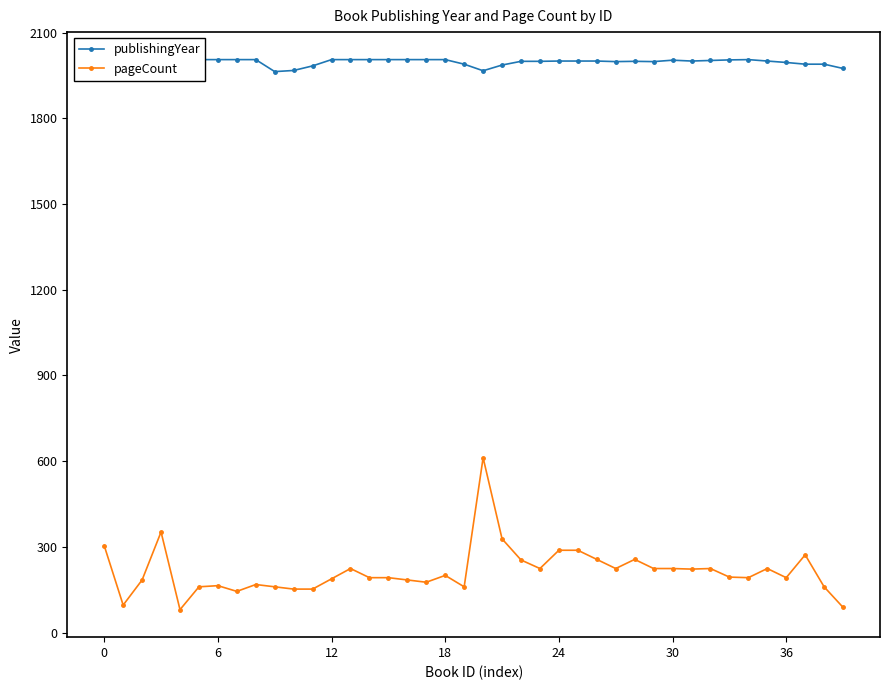

Which series has the widest spread of values?

pageCount